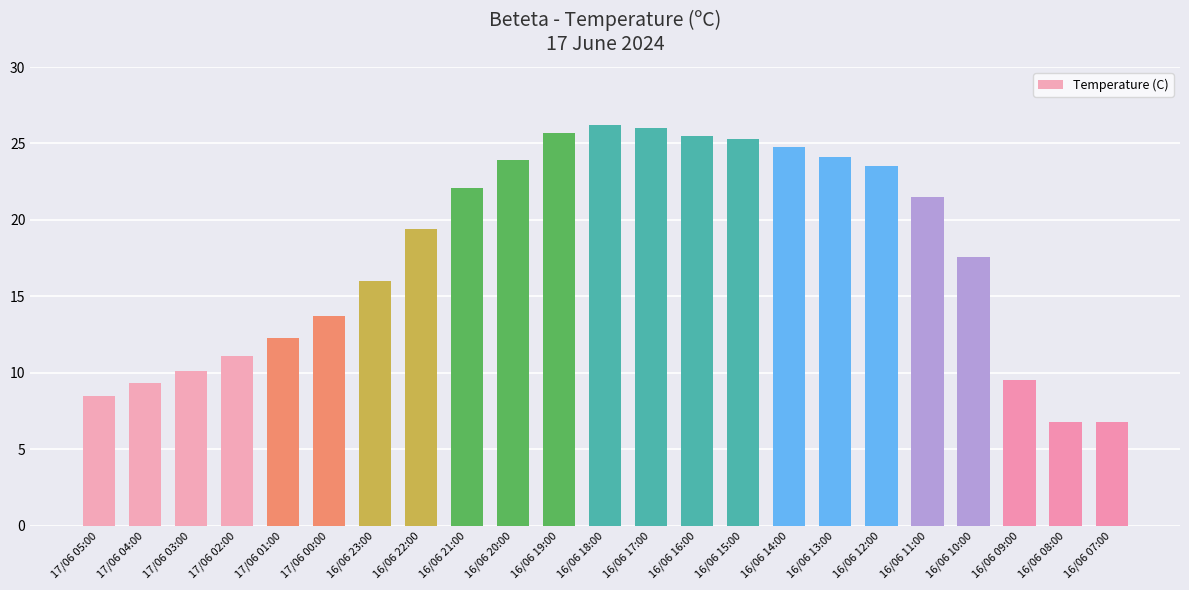

Between 16/06 09:00 and 17/06 02:00, which is larger?

17/06 02:00